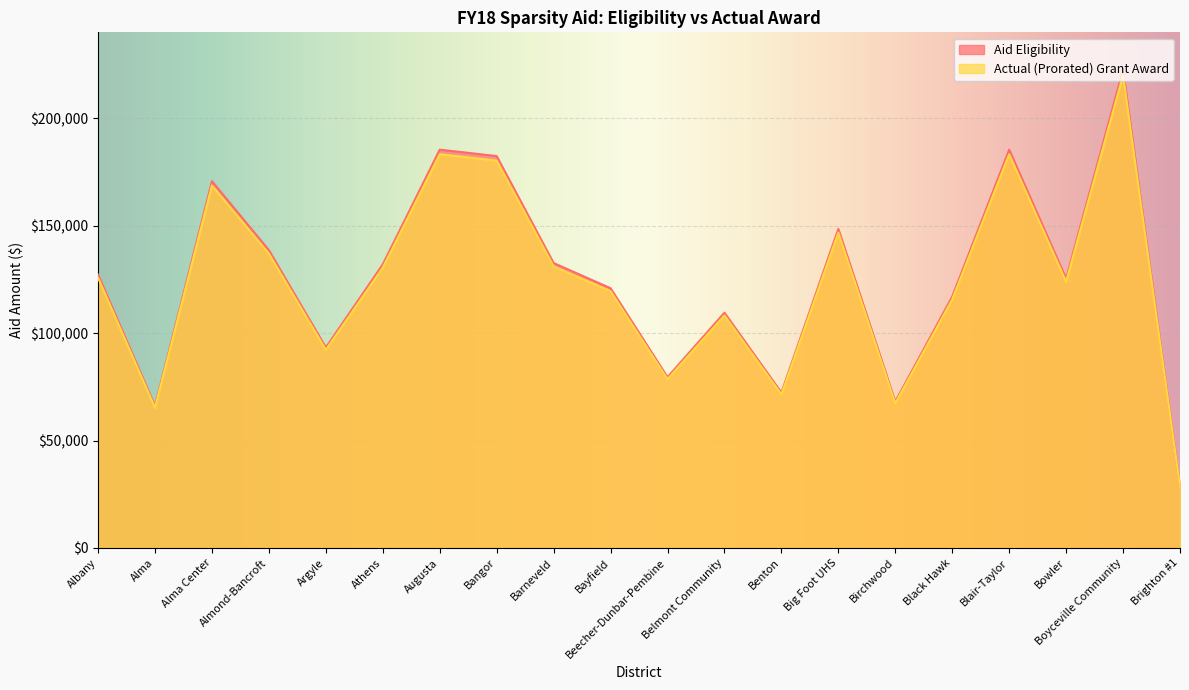

True or false: Actual (Prorated) Grant Award and Aid Eligibility intersect in this chart.

False